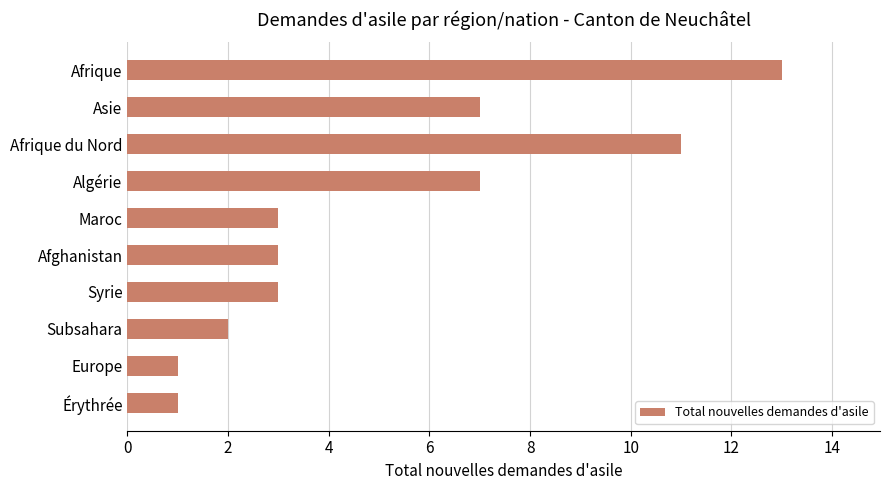

What is the greatest value displayed?

13